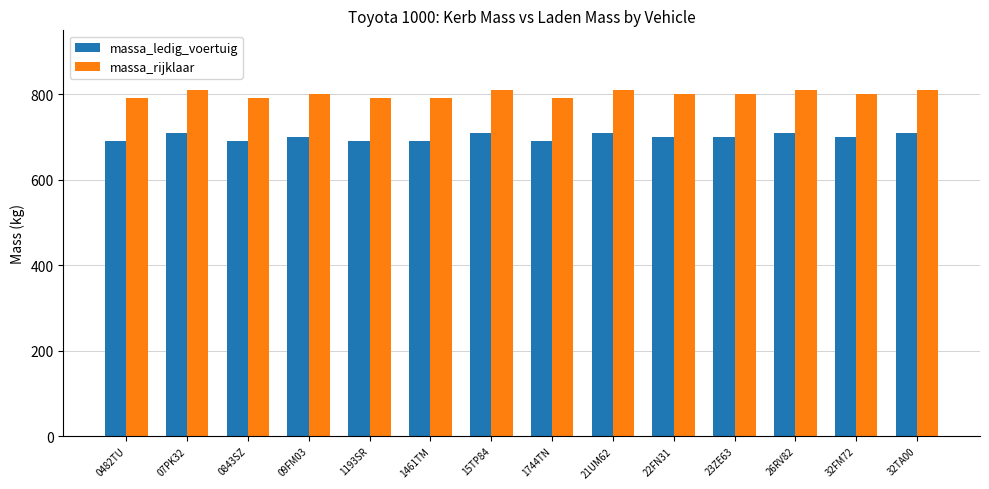

True or false: massa_ledig_voertuig has a value of 700 at 23ZE63.

True